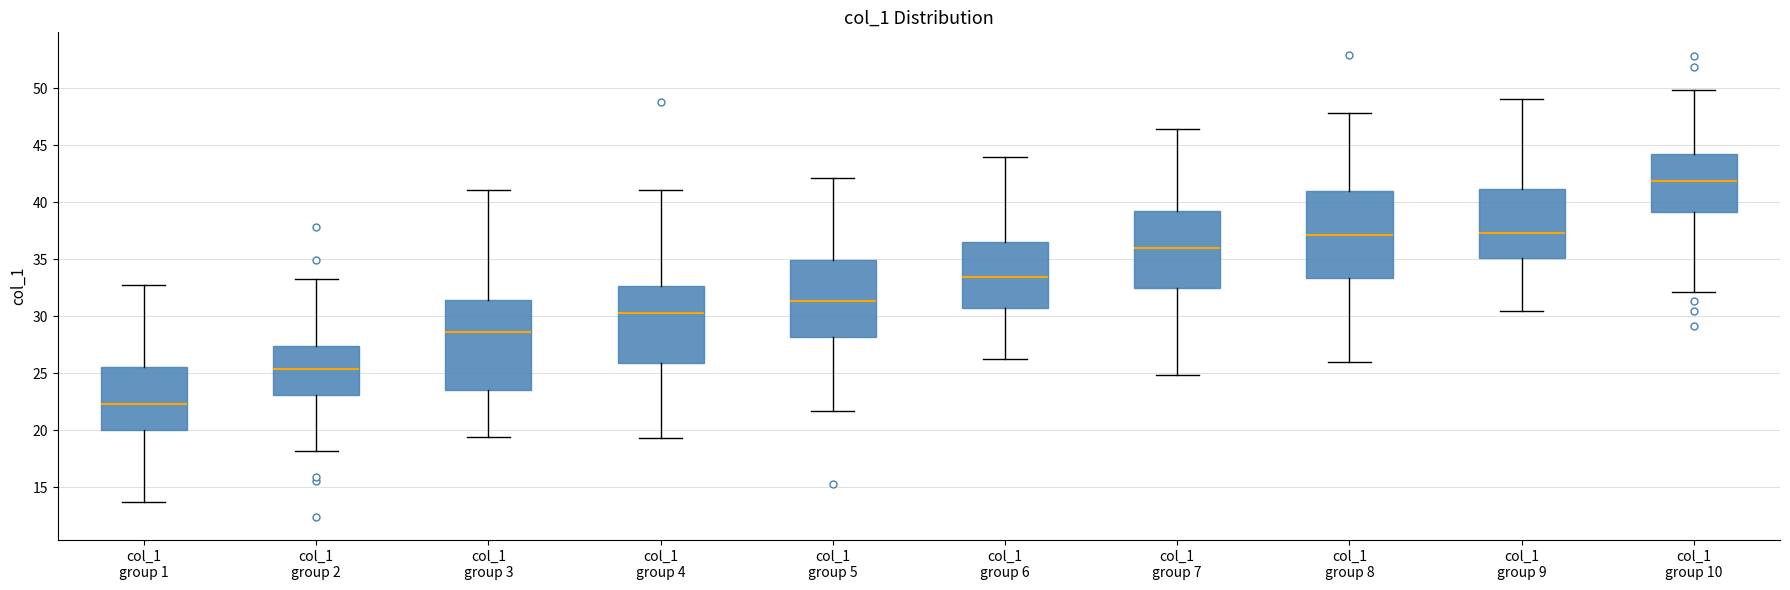

Reading left to right, transcribe this box plot: for each box, give where its median line is, the range the box spans, and where its two whiskers end, as read against the y-axis. The values are not printed on the chart, so give them approximately, as read against the axis.

col_1 group 1: median 22.5, box 20.0 to 25.5, whiskers 13.5 to 33.0
col_1 group 2: median 25.5, box 23.0 to 27.5, whiskers 18.0 to 33.5
col_1 group 3: median 28.5, box 23.5 to 31.5, whiskers 19.5 to 41.0
col_1 group 4: median 30.5, box 26.0 to 32.5, whiskers 19.5 to 41.0
col_1 group 5: median 31.5, box 28.0 to 35.0, whiskers 21.5 to 42.0
col_1 group 6: median 33.5, box 30.5 to 36.5, whiskers 26.5 to 44.0
col_1 group 7: median 36.0, box 32.5 to 39.5, whiskers 25.0 to 46.5
col_1 group 8: median 37.0, box 33.5 to 41.0, whiskers 26.0 to 48.0
col_1 group 9: median 37.5, box 35.0 to 41.0, whiskers 30.5 to 49.0
col_1 group 10: median 42.0, box 39.0 to 44.0, whiskers 32.0 to 50.0